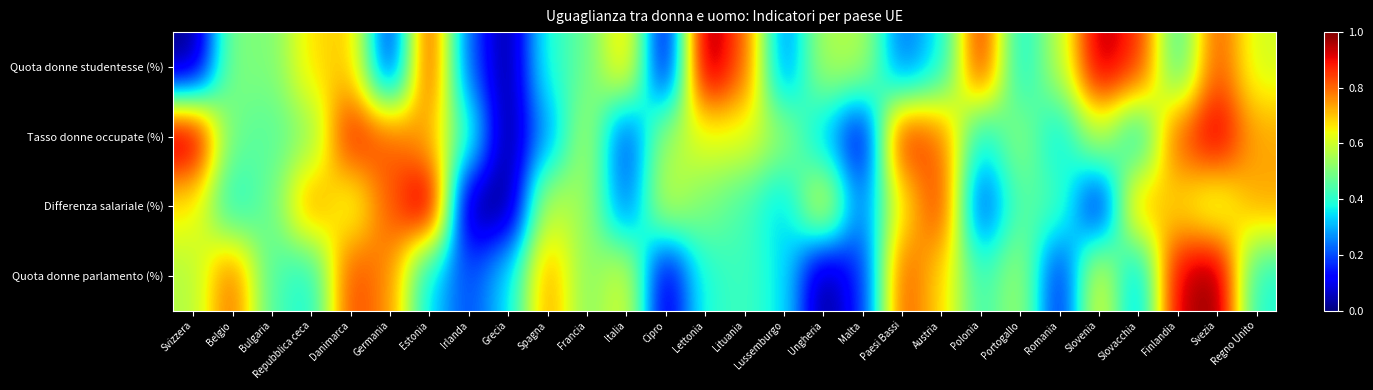

Which has a higher value, Svizzera or Belgio?

Belgio